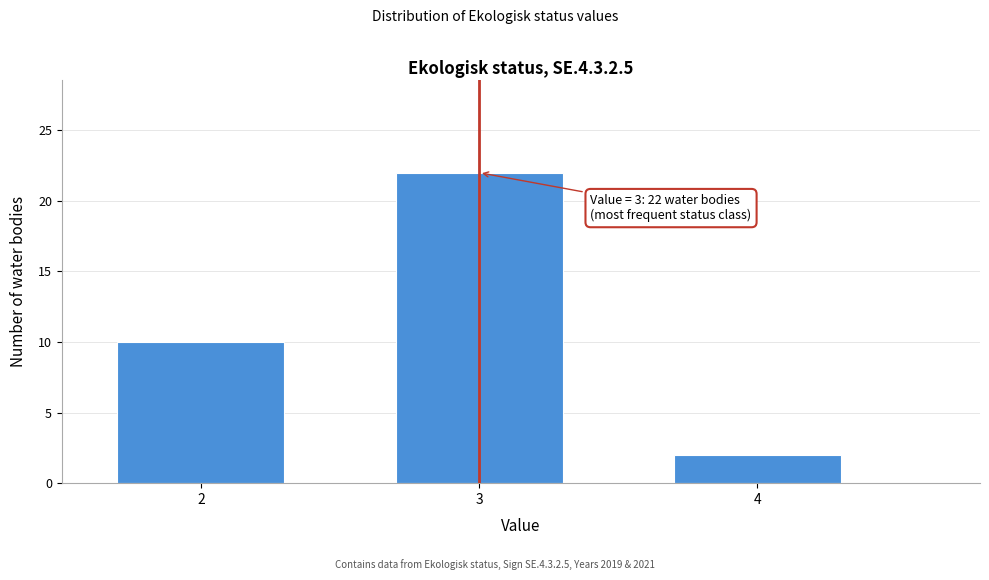

Over which range of the x-axis is the bar tallest?

2.5 to 3.5